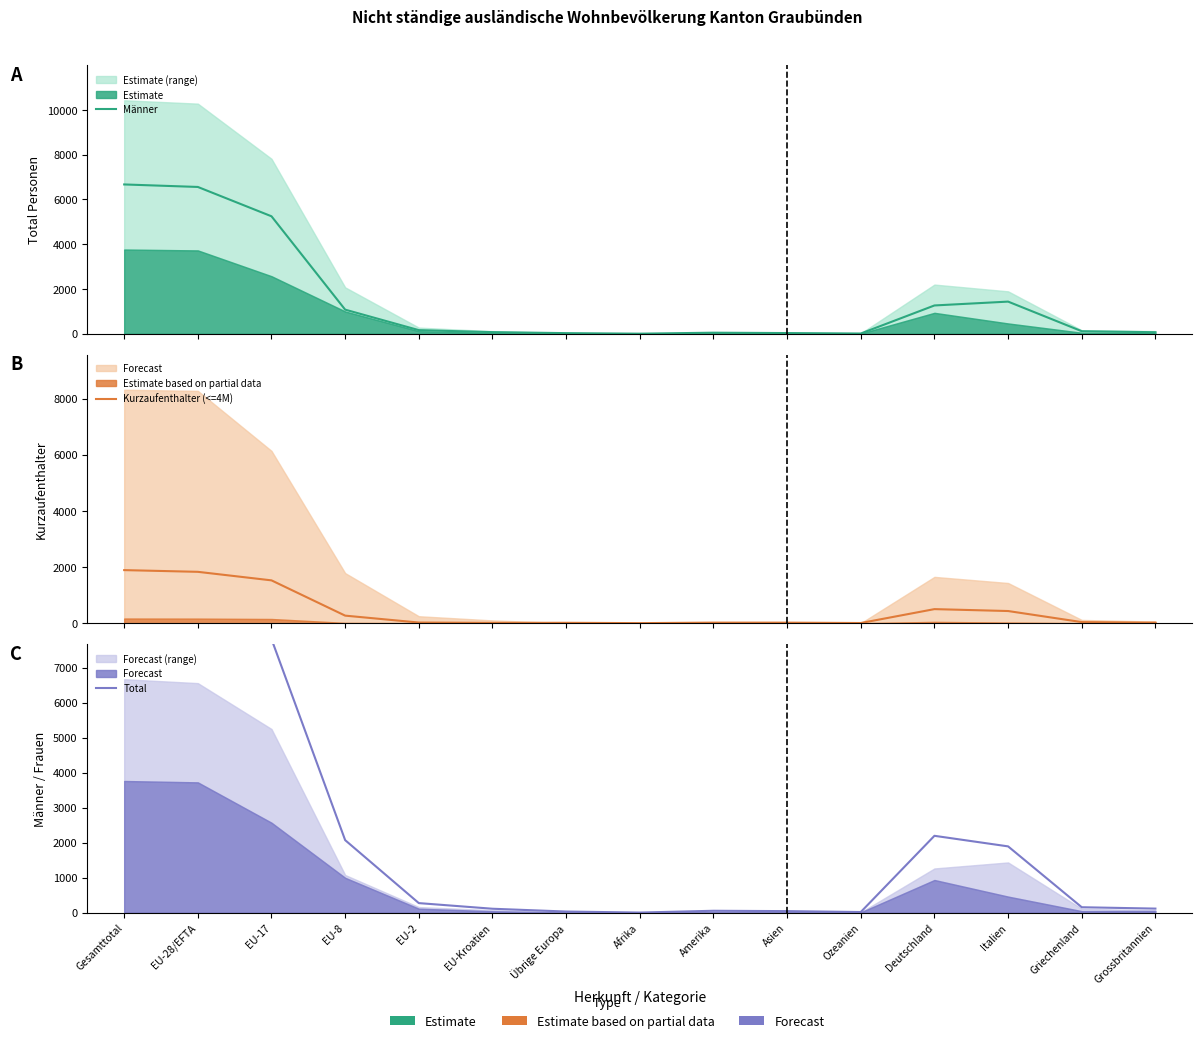

Reading right to left, extract all data points from this chart.

Männer: Grossbritannien=67	Griechenland=112	Italien=1435	Deutschland=1263	Ozeanien=9	Asien=29	Amerika=46	Afrika=2	Übrige Europa=26	EU-Kroatien=71	EU-2=160	EU-8=1076	EU-17=5248	EU-28/EFTA=6559	Gesamttotal=6671
Kurzaufenthalter (<=4M): Grossbritannien=18	Griechenland=39	Italien=433	Deutschland=501	Ozeanien=6	Asien=19	Amerika=20	Afrika=2	Übrige Europa=14	EU-Kroatien=11	EU-2=23	EU-8=269	EU-17=1525	EU-28/EFTA=1829	Gesamttotal=1890
Total: Grossbritannien=116	Griechenland=155	Italien=1894	Deutschland=2196	Ozeanien=18	Asien=44	Amerika=54	Afrika=3	Übrige Europa=32	EU-Kroatien=112	EU-2=273	EU-8=2072	EU-17=7818	EU-28/EFTA=10282	Gesamttotal=10433